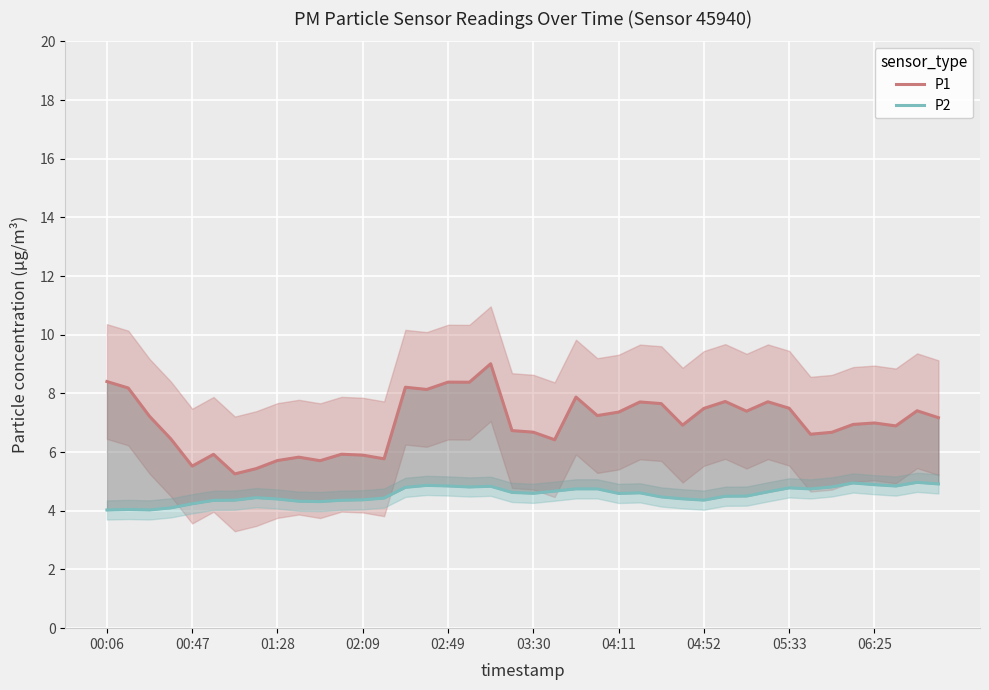

Which category has the lowest value across all series?

00:06